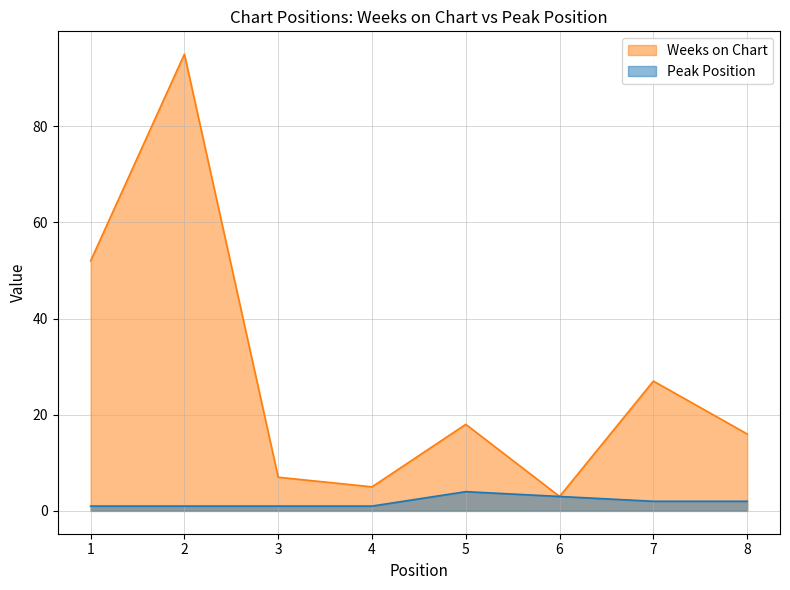

What are all the series names shown in the legend?

Weeks on Chart, Peak Position